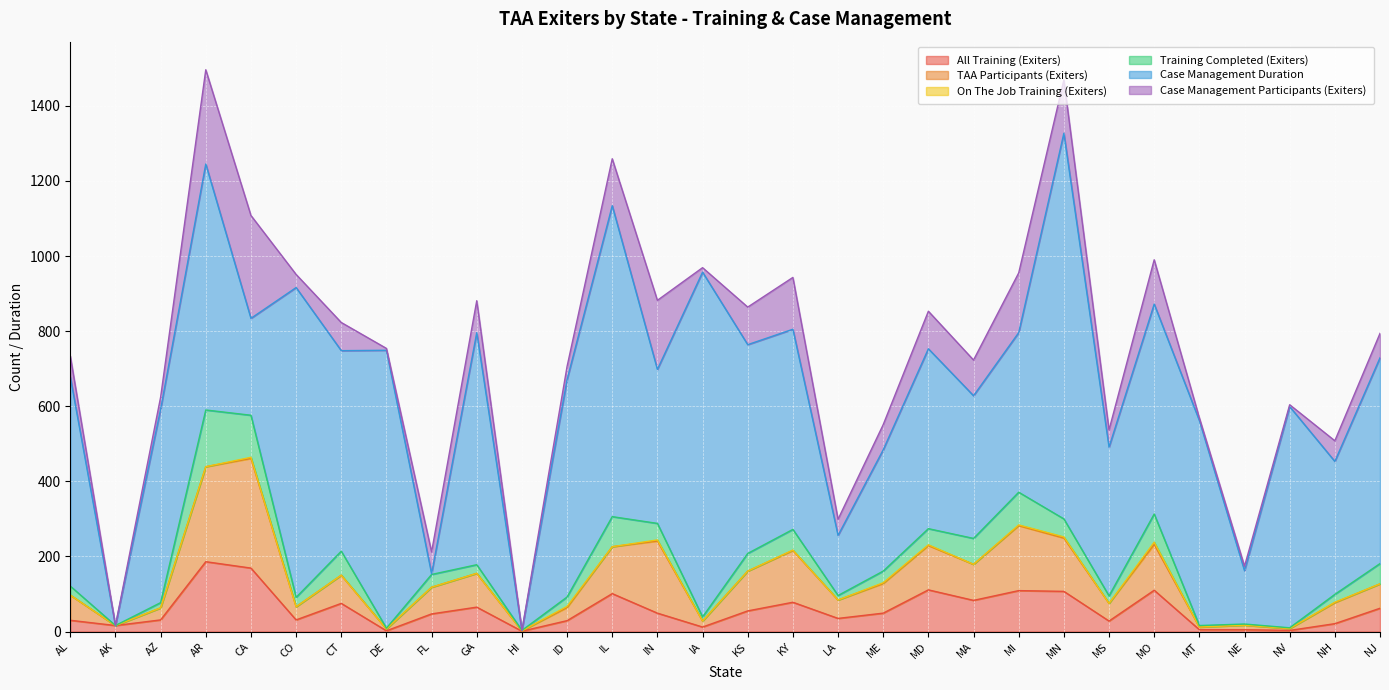

Rank the categories by All Training (Exiters) value from highest to lowest.

AR, CA, MD, MO, MI, MN, IL, MA, KY, CT, GA, NJ, KS, IN, ME, FL, LA, AZ, CO, AL, ID, MS, NH, AK, IA, MT, NE, NV, DE, HI